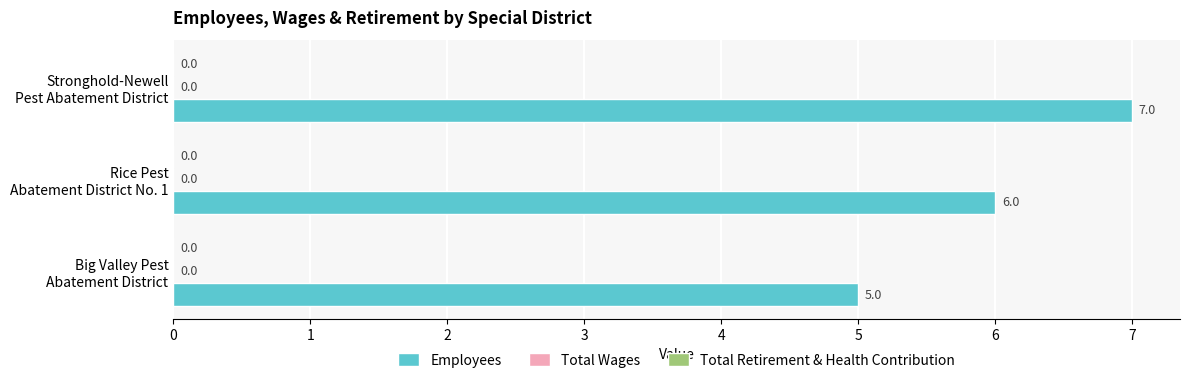

Does the chart contain stacked bars?

No